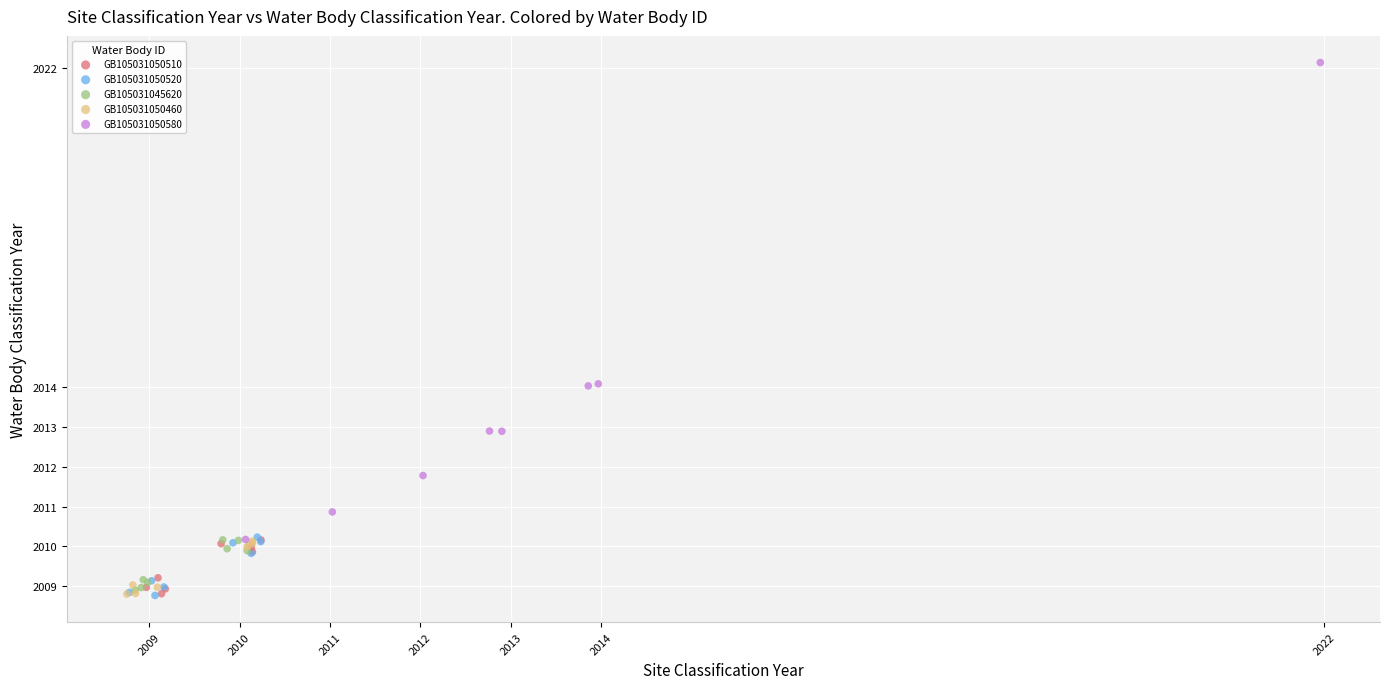

Which series reaches the maximum Y coordinate?

GB105031050580